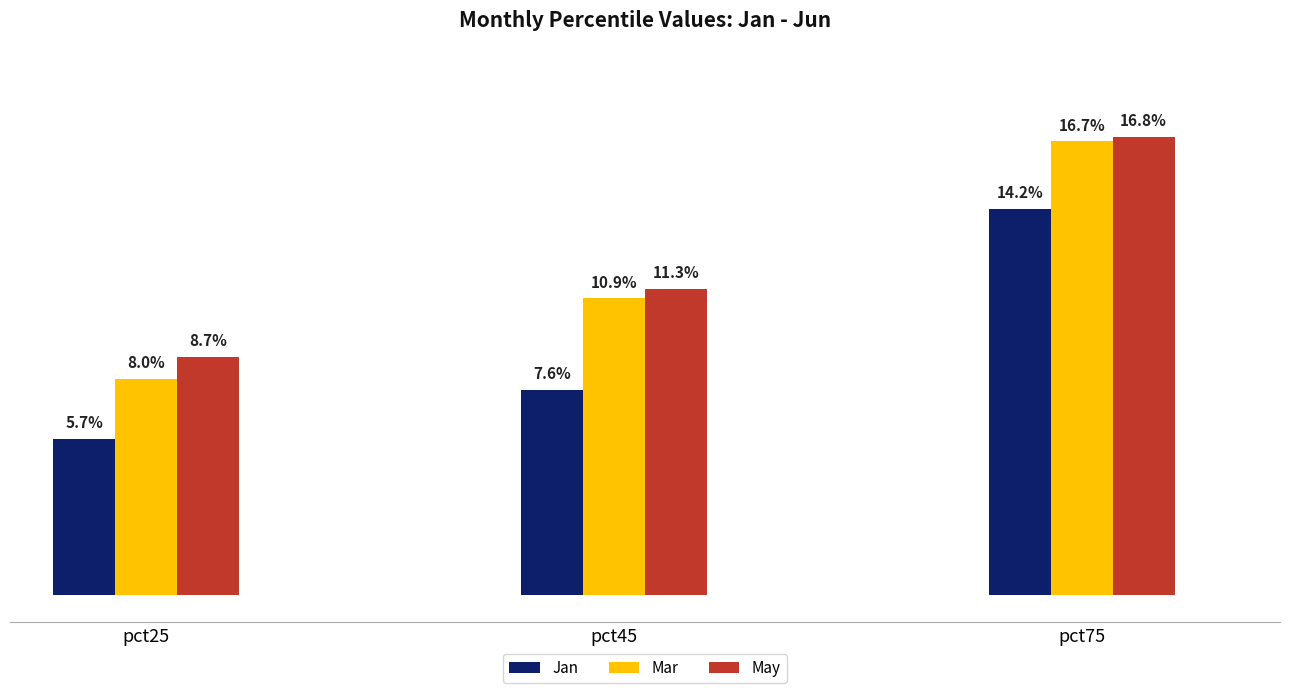

Which label corresponds to the smallest value in the chart?

pct25